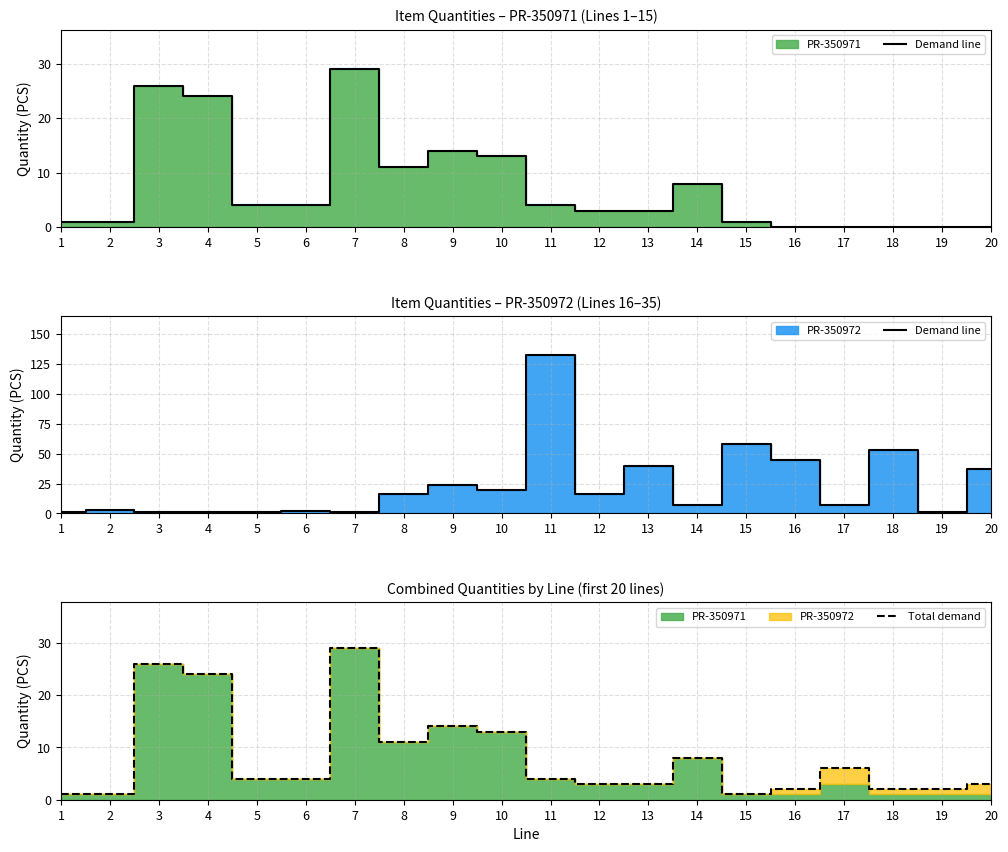

Reading left to right, transcribe all the data shown in this chart.

Demand line: 1=1	2=3	3=1	4=1	5=1	6=2	7=1	8=16	9=24	10=20	11=132	12=16	13=40	14=7	15=58	16=45	17=7	18=53	19=1	20=37
Total demand: 1=1	2=1	3=26	4=24	5=4	6=4	7=29	8=11	9=14	10=13	11=4	12=3	13=3	14=8	15=1	16=2	17=6	18=2	19=2	20=3